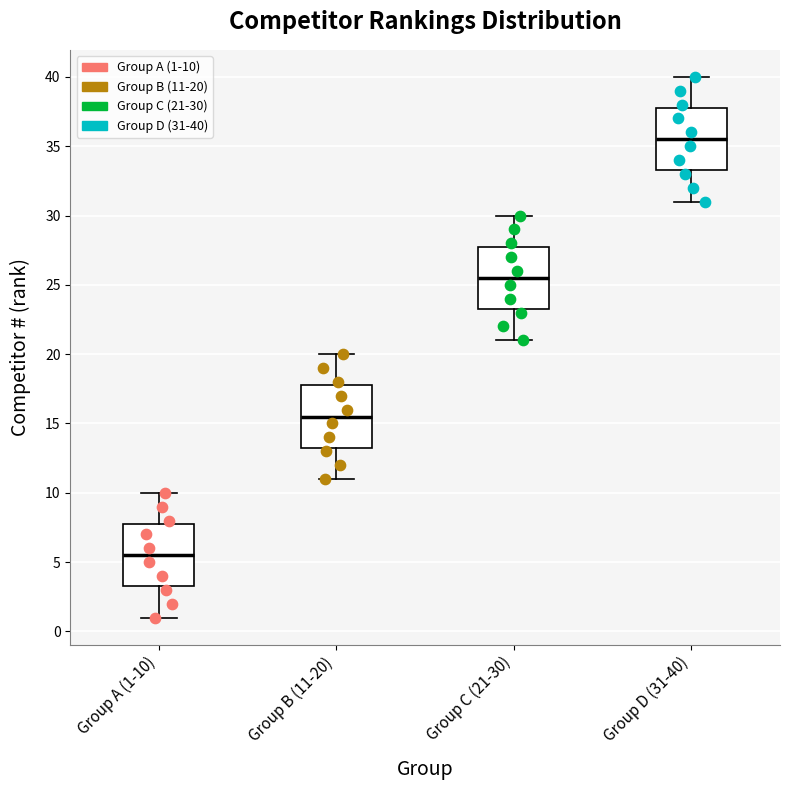

Where is the lower edge of the box for Group A (1-10) on the y-axis? The values are not printed on the chart, so give them approximately, as read against the axis.

3.5